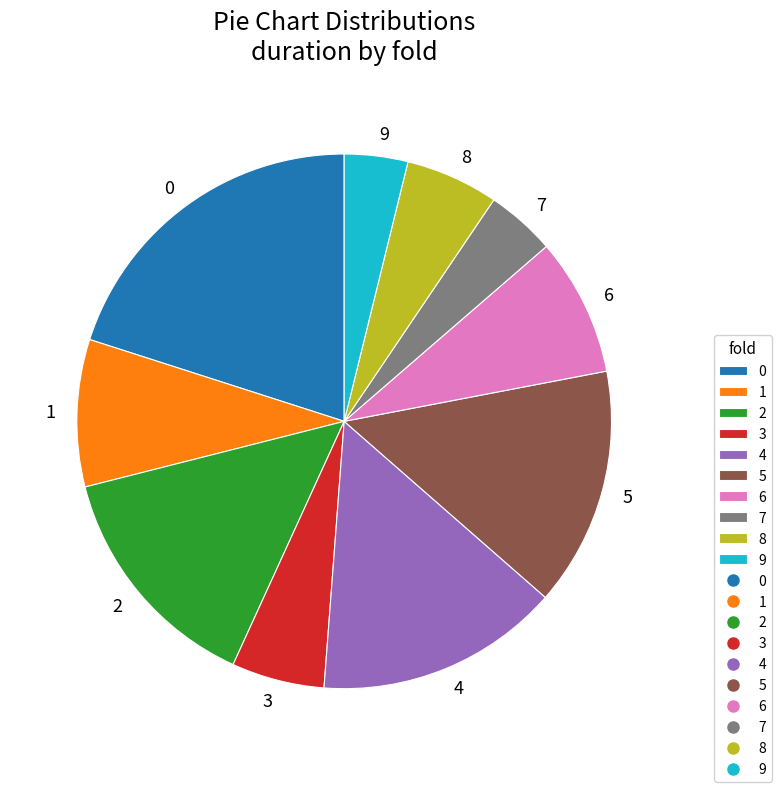

The 6 slice represents 8% of the pie. True or false?

True